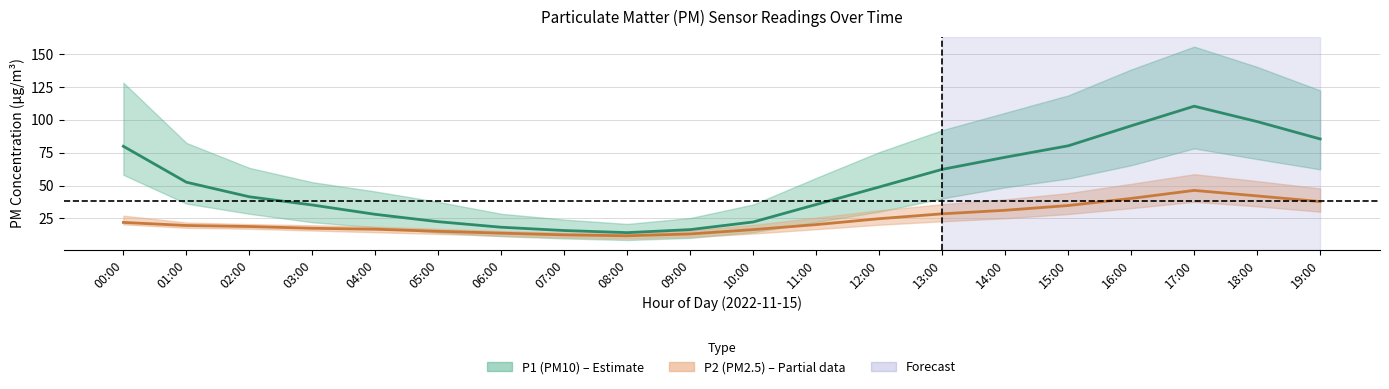

What is the difference between the maximum and minimum values in the P1_lower series?

69.6